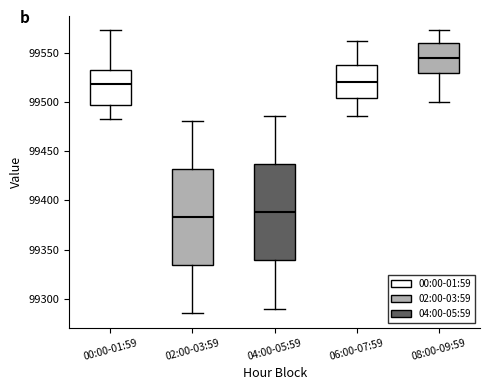

Reading left to right, read every box against the y-axis: the position of its median line, the range the box covers, and the ends of its whiskers. The values are not printed on the chart, so give them approximately, as read against the axis.

00:00-01:59: median 99520, box 99495 to 99530, whiskers 99480 to 99575
02:00-03:59: median 99385, box 99335 to 99430, whiskers 99285 to 99480
04:00-05:59: median 99390, box 99340 to 99435, whiskers 99290 to 99485
06:00-07:59: median 99520, box 99505 to 99535, whiskers 99485 to 99560
08:00-09:59: median 99545, box 99530 to 99560, whiskers 99500 to 99570